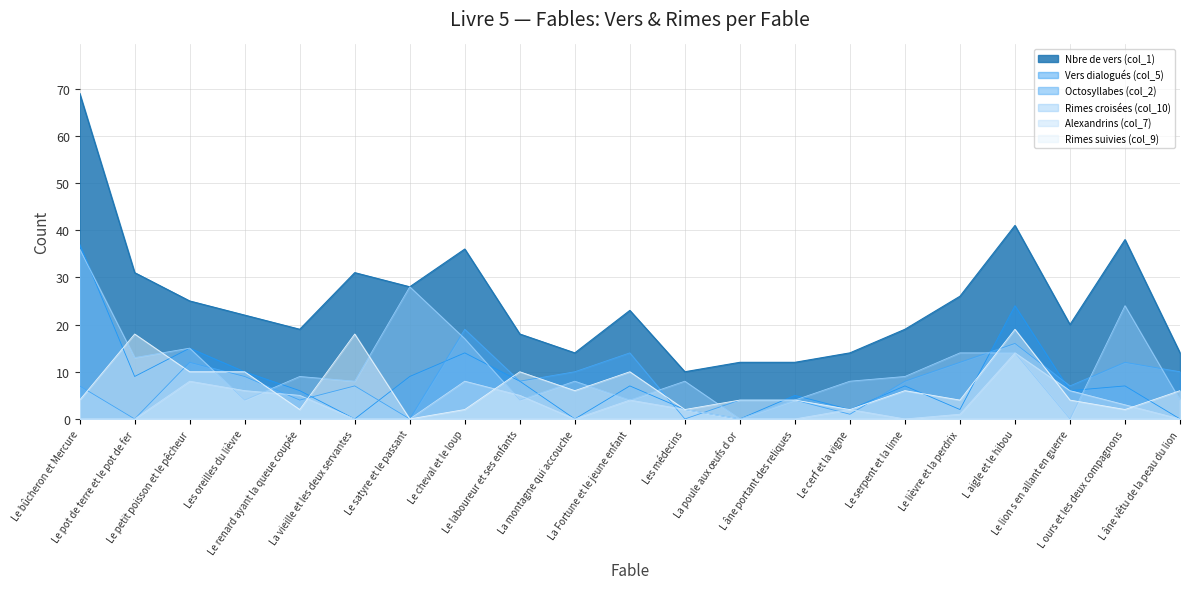

Reading right to left, transcribe all the data shown in this chart.

Vers dialogués (col_5): 0	7	6	24	2	7	2	5	0	2	7	0	8	14	9	0	6	10	15	9	37
Nbre de vers (col_1): 14	38	20	41	26	19	14	12	12	10	23	14	18	36	28	31	19	22	25	31	69
Octosyllabes (col_2): 10	12	7	16	12	8	1	4	4	0	14	10	8	19	0	7	4	9	12	0	7
Rimes croisées (col_10): 4	24	0	14	14	9	8	4	0	8	4	8	4	17	28	8	9	4	15	13	36
Alexandrins (col_7): 0	3	6	14	1	0	2	0	0	2	4	0	5	8	0	0	5	6	8	0	0
Rimes suivies (col_9): 6	2	4	19	4	6	2	4	4	2	10	6	10	2	0	18	2	10	10	18	4